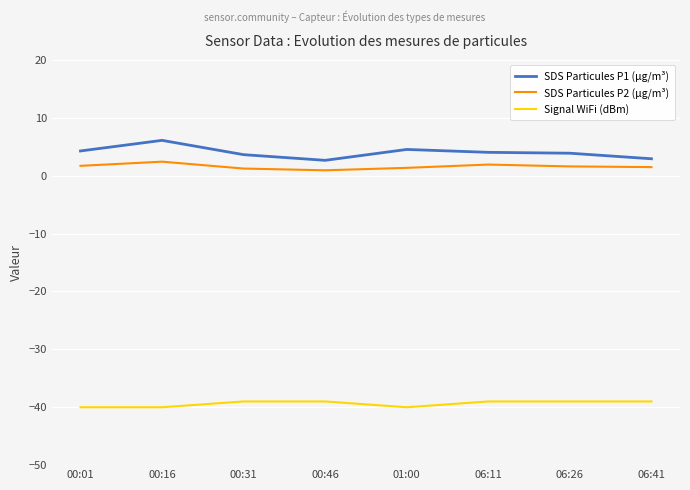

True or false: SDS Particules P2 (µg/m³) and SDS Particules P1 (µg/m³) cross at least once.

False